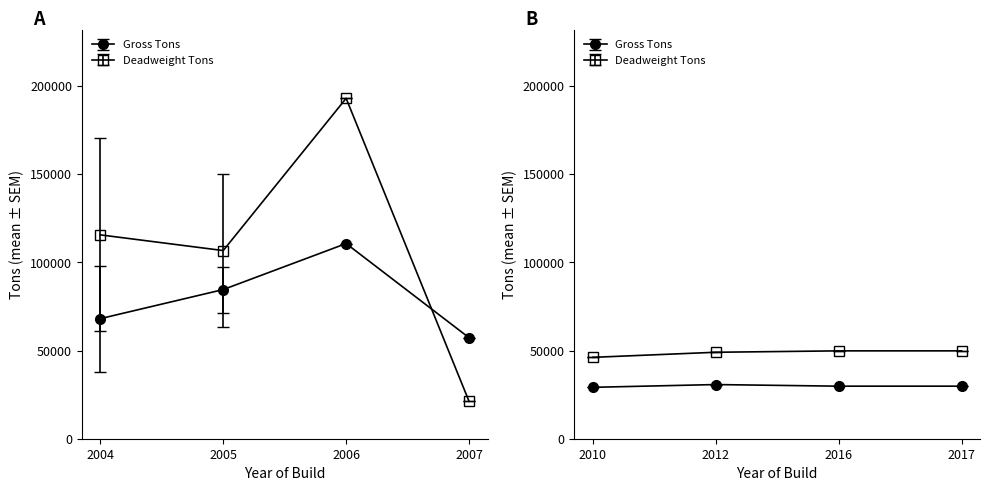

What is the value of the Deadweight Tons point at the 14th from the left?

49828